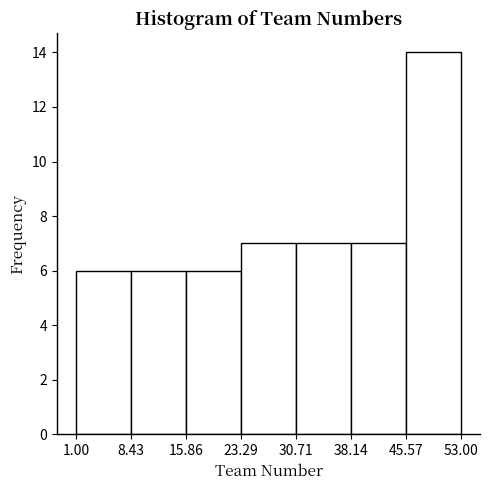

Reading left to right, transcribe this chart: for each bar, give the range it covers on the x-axis and its height. The values are not printed on the chart, so give them approximately, as read against the axis.

1.00 to 8.43: 6
8.43 to 15.86: 6
15.86 to 23.29: 6
23.29 to 30.71: 7
30.71 to 38.14: 7
38.14 to 45.57: 7
45.57 to 53.00: 14